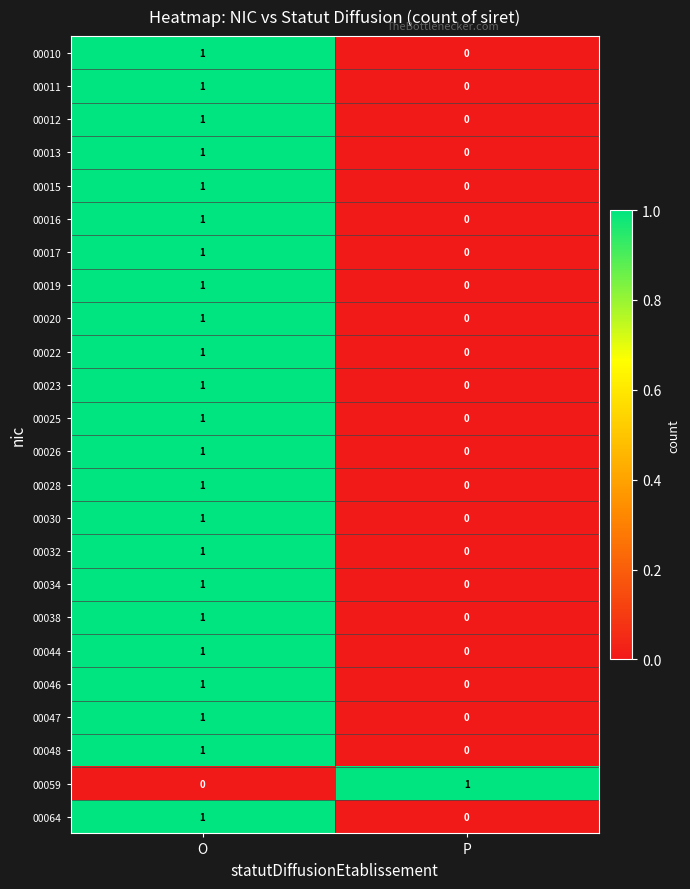

At which label is 00028 closest to 0?

P